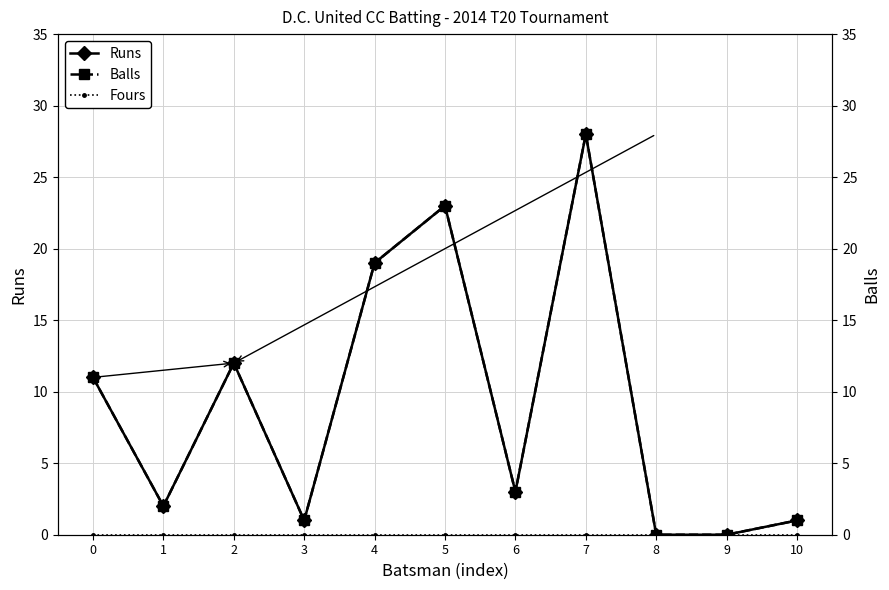

True or false: Runs and Fours intersect in this chart.

False